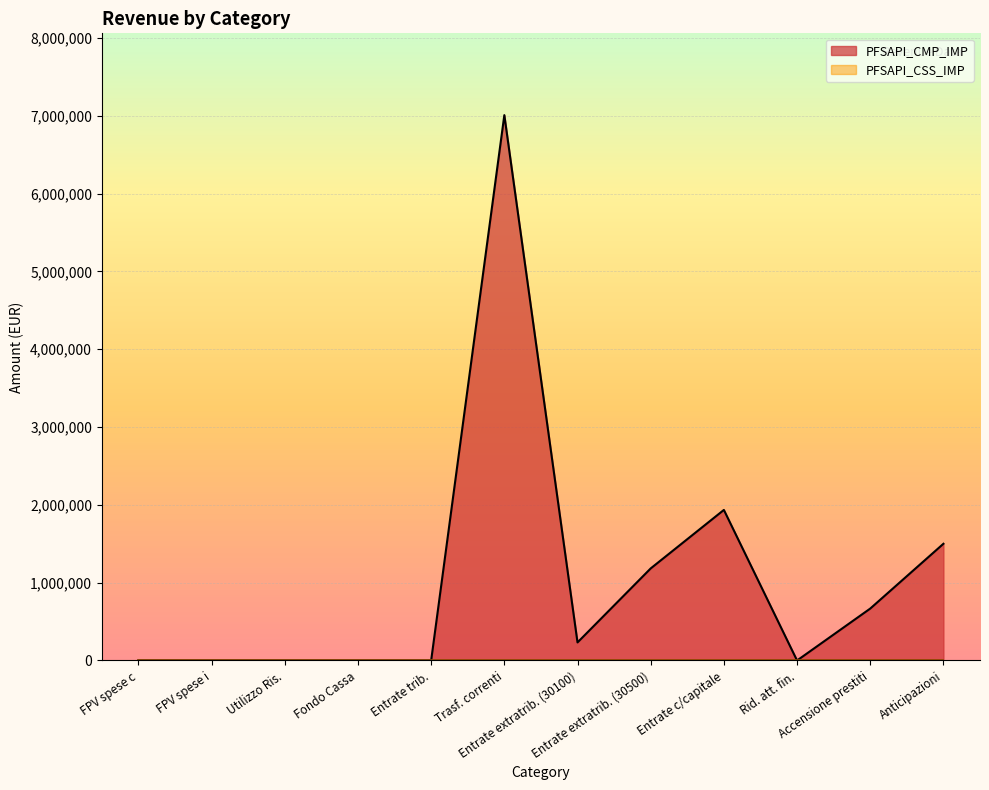

Which series has the widest spread of values?

PFSAPI_CMP_IMP